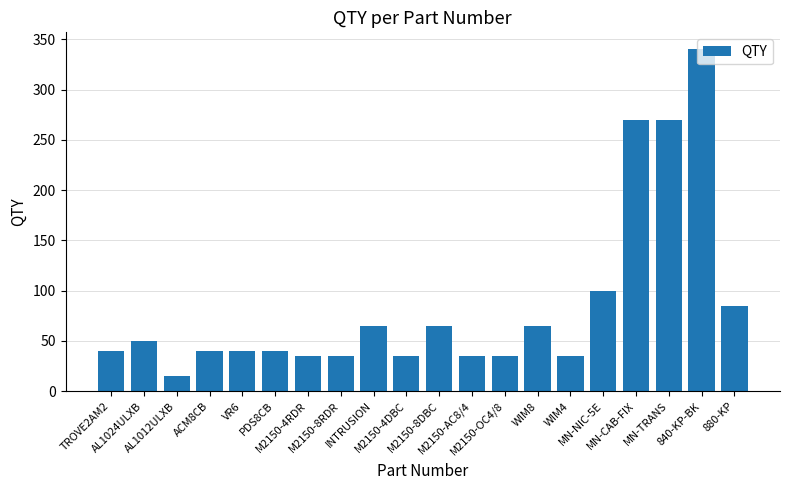

True or false: the data shows 19 at M2150-OC4/8.

False